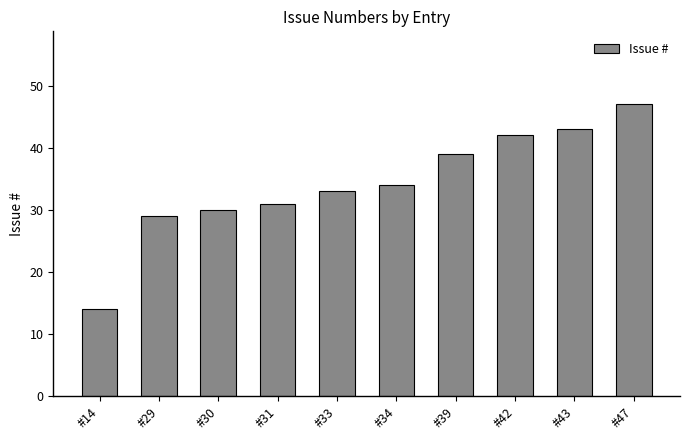

What is the change in value from #33 to #47?

+14